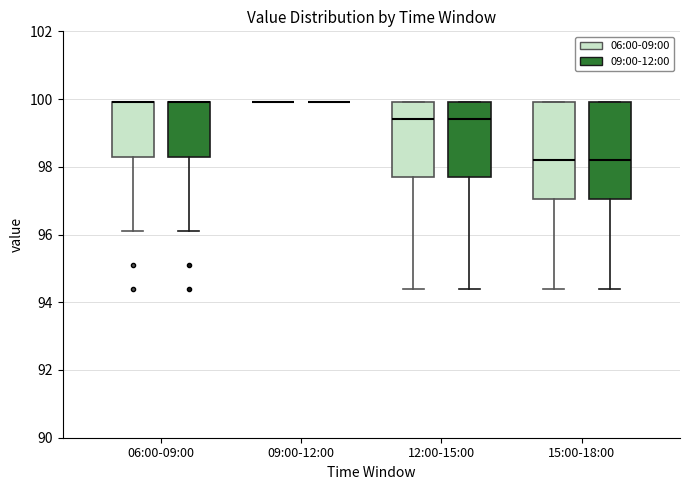

Reading left to right, read every box against the y-axis: the position of its median line, the range the box covers, and the ends of its whiskers. The values are not printed on the chart, so give them approximately, as read against the axis.

06:00-09:00 (06:00-09:00): median 100.0 (drawn on the box's upper edge), box 98.2 to 100.0, whiskers 96.2 to 100.0
06:00-09:00 (09:00-12:00): median 100.0 (drawn on the box's upper edge), box 98.2 to 100.0, whiskers 96.2 to 100.0
09:00-12:00 (06:00-09:00): box collapsed to a line at 100.0, whiskers 100.0 to 100.0
09:00-12:00 (09:00-12:00): box collapsed to a line at 100.0, whiskers 100.0 to 100.0
12:00-15:00 (06:00-09:00): median 99.4, box 97.8 to 100.0, whiskers 94.4 to 100.0
12:00-15:00 (09:00-12:00): median 99.4, box 97.8 to 100.0, whiskers 94.4 to 100.0
15:00-18:00 (06:00-09:00): median 98.2, box 97.0 to 100.0, whiskers 94.4 to 100.0
15:00-18:00 (09:00-12:00): median 98.2, box 97.0 to 100.0, whiskers 94.4 to 100.0